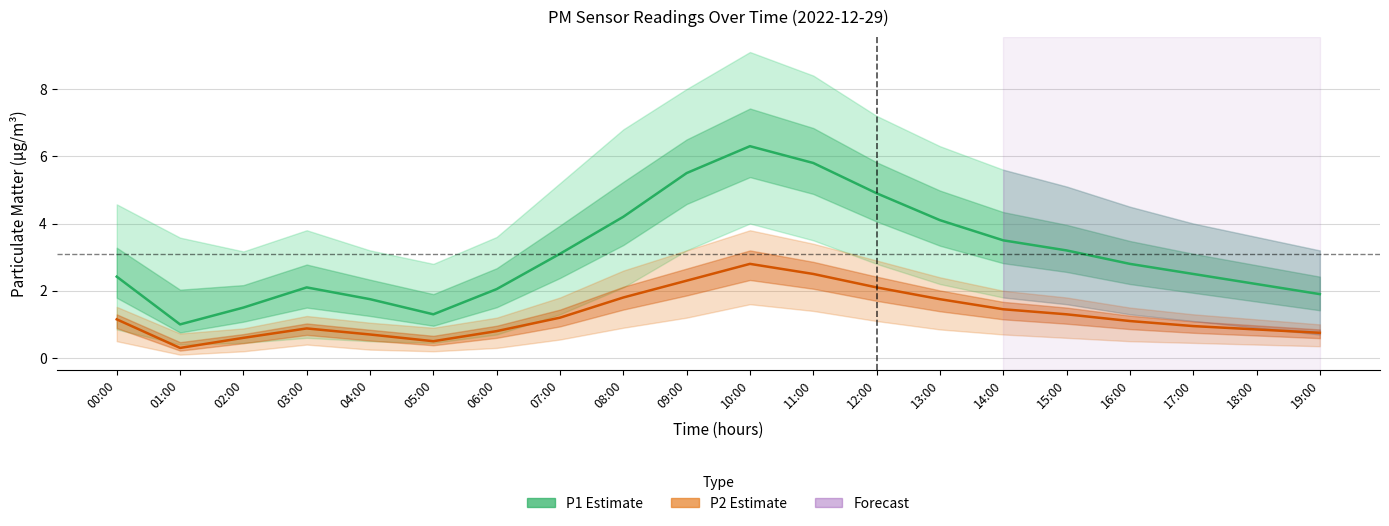

How many lines are shown in the chart?

2